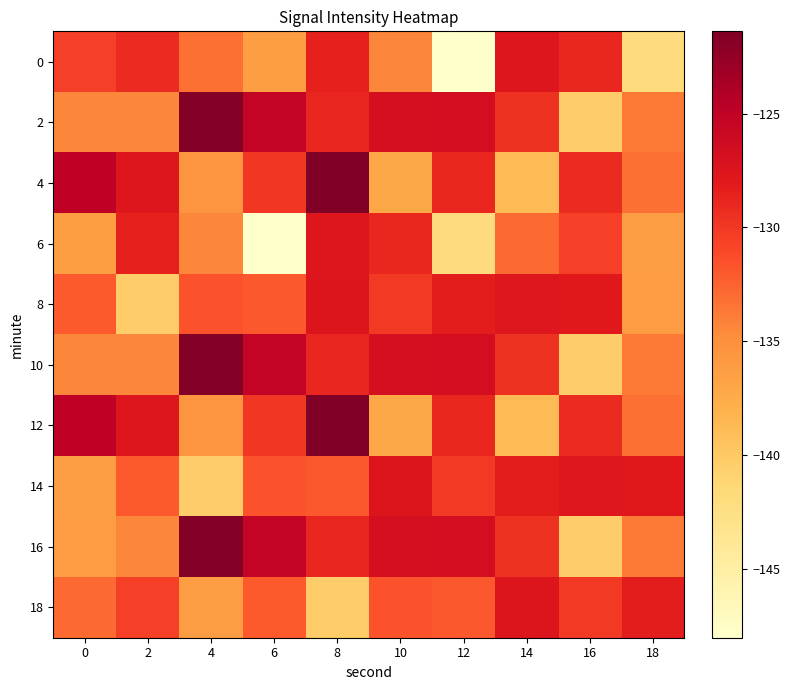

Reading right to left, what are all the values shown in this chart?

0: 18=-141.9	16=-128.9	14=-127.6	12=-148.0	10=-134.3	8=-128.6	6=-136.4	4=-133.2	2=-129.1	0=-130.5
2: 18=-133.7	16=-140.3	14=-129.7	12=-126.6	10=-126.8	8=-128.8	6=-125.4	4=-121.7	2=-134.4	0=-134.3
4: 18=-133.2	16=-129.1	14=-138.8	12=-128.9	10=-137.1	8=-121.4	6=-130.0	4=-135.4	2=-127.6	0=-124.9
6: 18=-136.2	16=-130.5	14=-132.9	12=-141.9	10=-128.9	8=-127.6	6=-148.0	4=-134.3	2=-128.6	0=-136.4
8: 18=-136.1	16=-127.9	14=-127.7	12=-128.2	10=-130.1	8=-127.5	6=-131.9	4=-131.6	2=-140.3	0=-132.1
10: 18=-133.7	16=-140.3	14=-129.7	12=-126.6	10=-126.8	8=-128.8	6=-125.4	4=-121.7	2=-134.4	0=-134.3
12: 18=-133.2	16=-129.1	14=-138.8	12=-128.9	10=-137.1	8=-121.4	6=-130.0	4=-135.4	2=-127.6	0=-124.9
14: 18=-127.9	16=-127.7	14=-128.2	12=-130.1	10=-127.5	8=-131.9	6=-131.6	4=-140.3	2=-132.1	0=-136.2
16: 18=-133.7	16=-140.3	14=-129.7	12=-126.6	10=-126.8	8=-128.8	6=-125.4	4=-121.7	2=-134.3	0=-136.1
18: 18=-128.2	16=-130.1	14=-127.5	12=-131.9	10=-131.6	8=-140.3	6=-132.1	4=-136.2	2=-130.5	0=-132.9